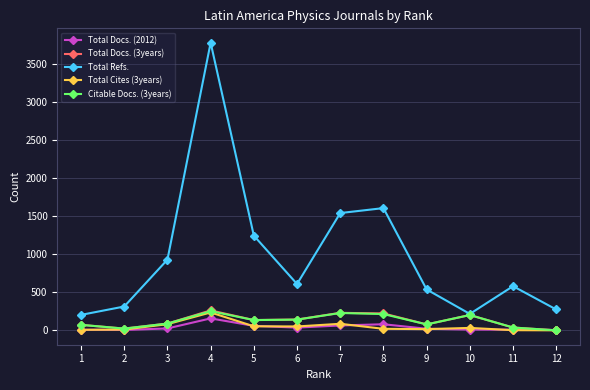

True or false: Total Refs. and Total Cites (3years) intersect in this chart.

False